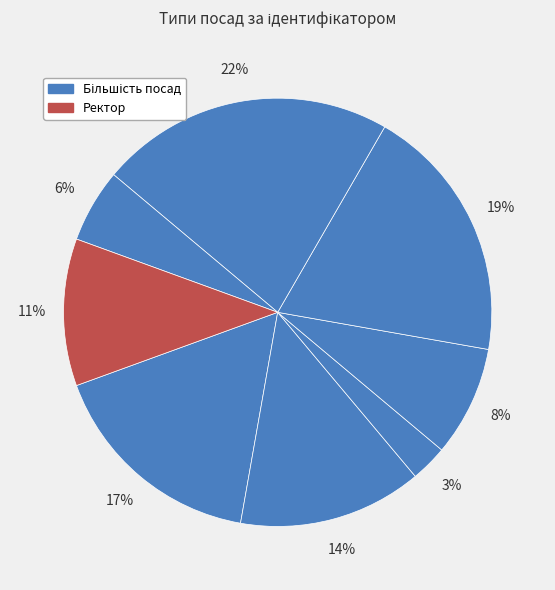

Count the number of slices in the pie.

8